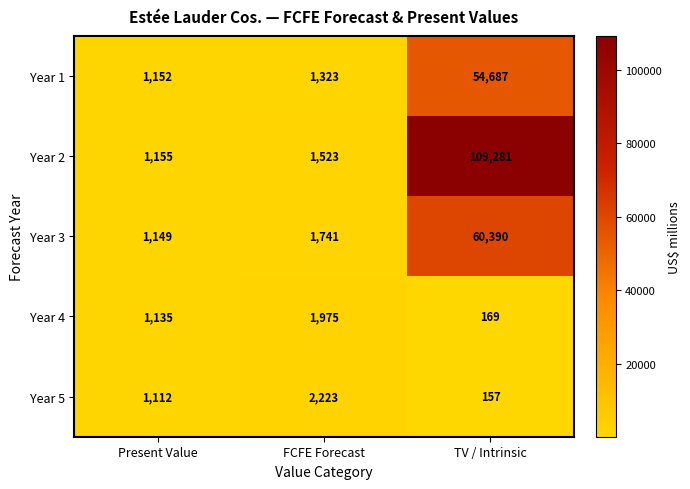

The value of Year 2 at Present Value is 1155. True or false?

True